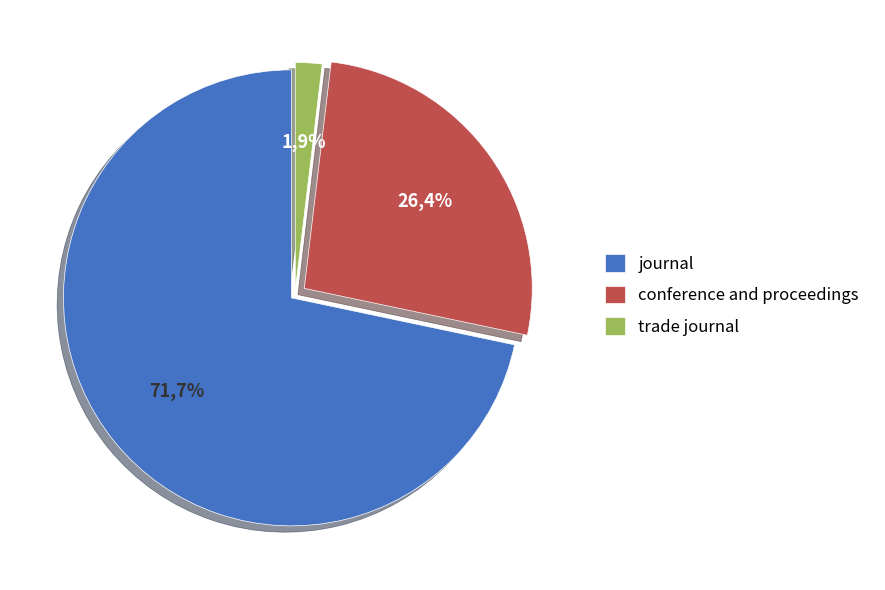

Which slice is the smallest?

trade journal